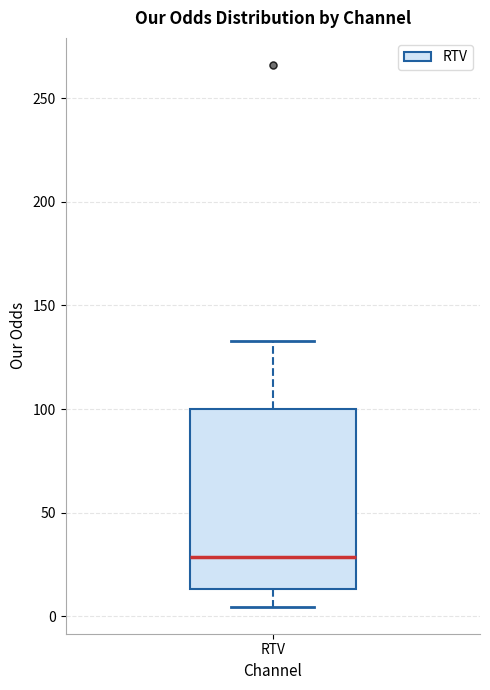

Where does the upper whisker of the box for RTV end on the y-axis? The values are not printed on the chart, so give them approximately, as read against the axis.

135